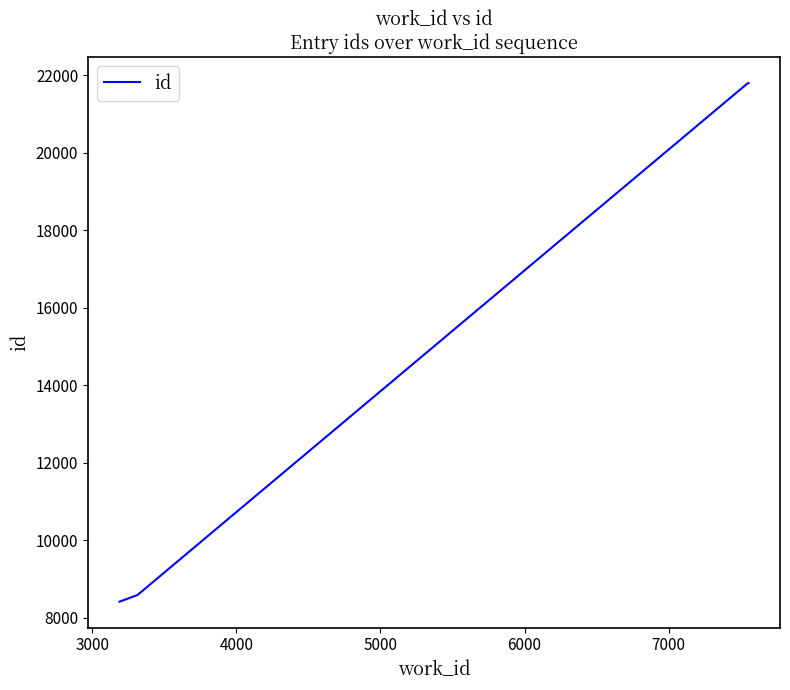

What is the maximum value shown in the chart?

21803